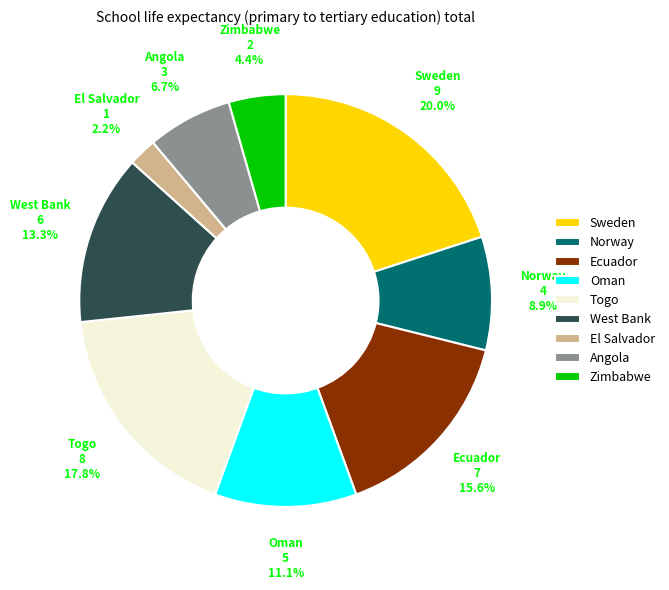

What is the ratio of the value at West Bank to the value at Sweden?

0.7